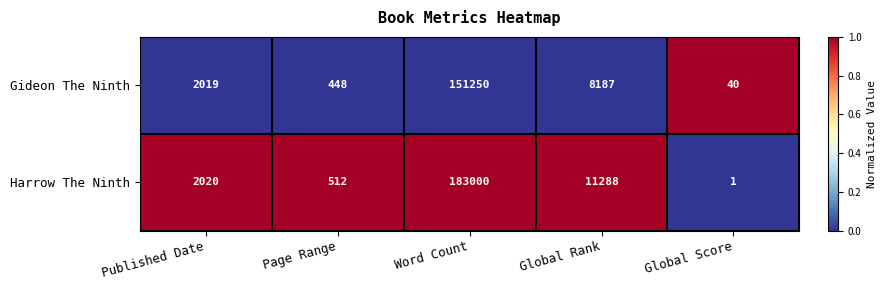

What is the approximate value of Gideon The Ninth at Global Score, to the nearest 50?

50